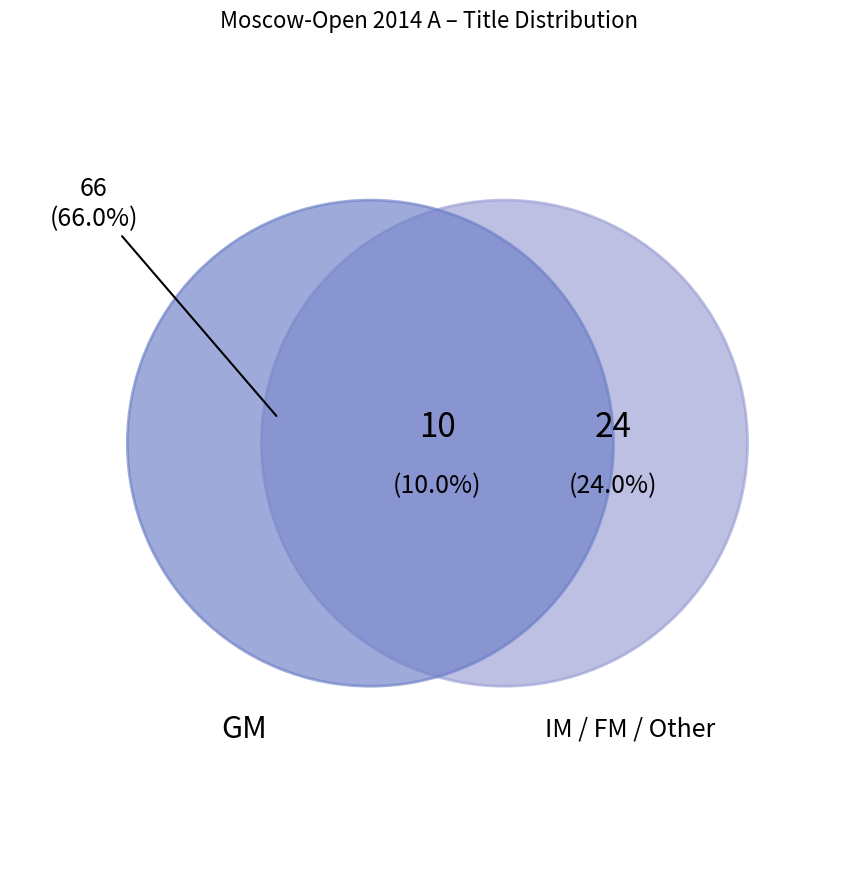

What is the largest slice in the pie chart?

GM